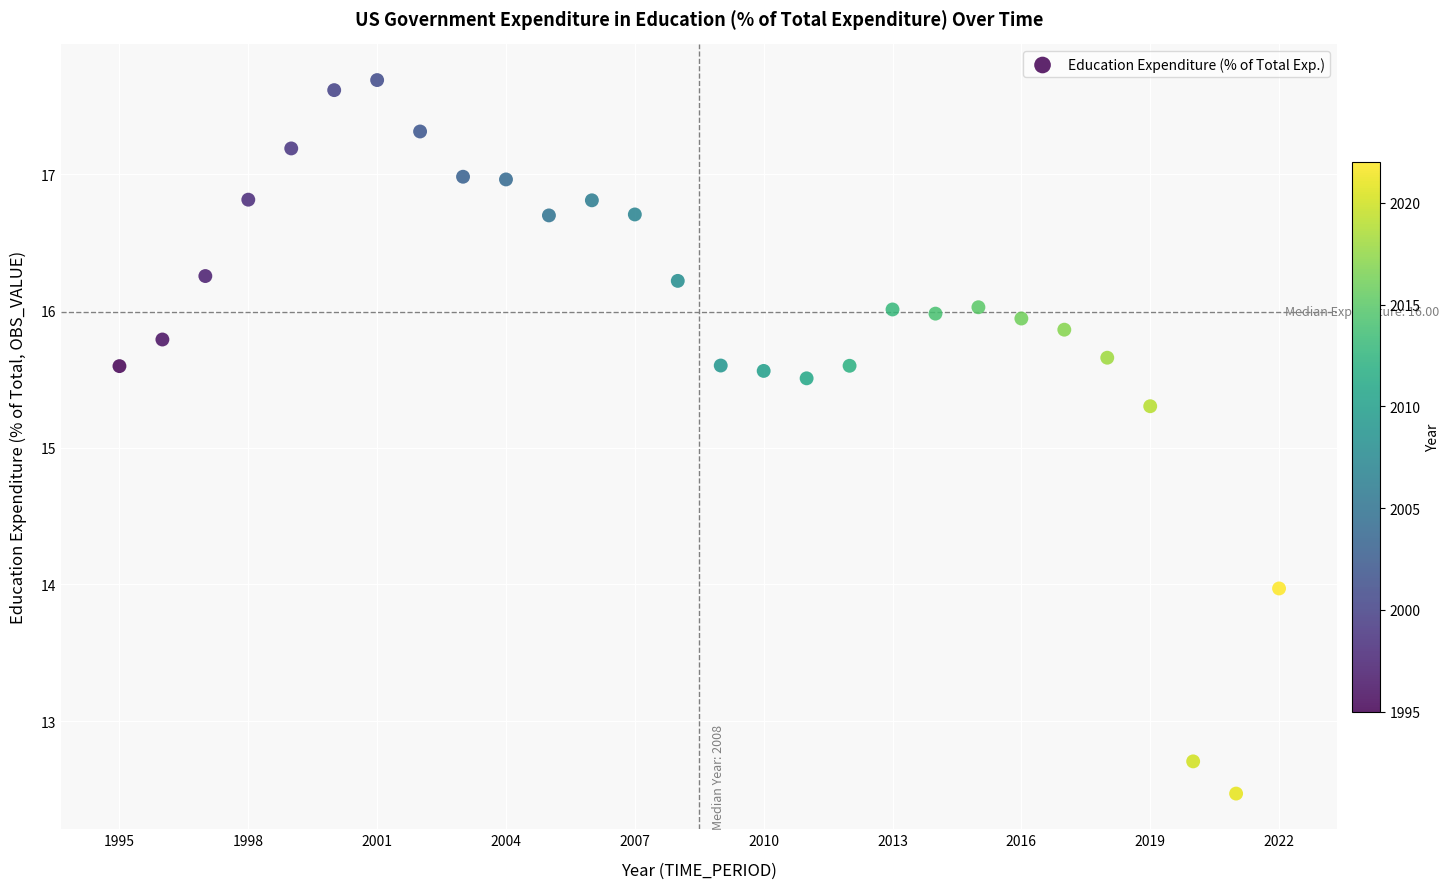

What is the range of Y values (max minus min)?

5.2